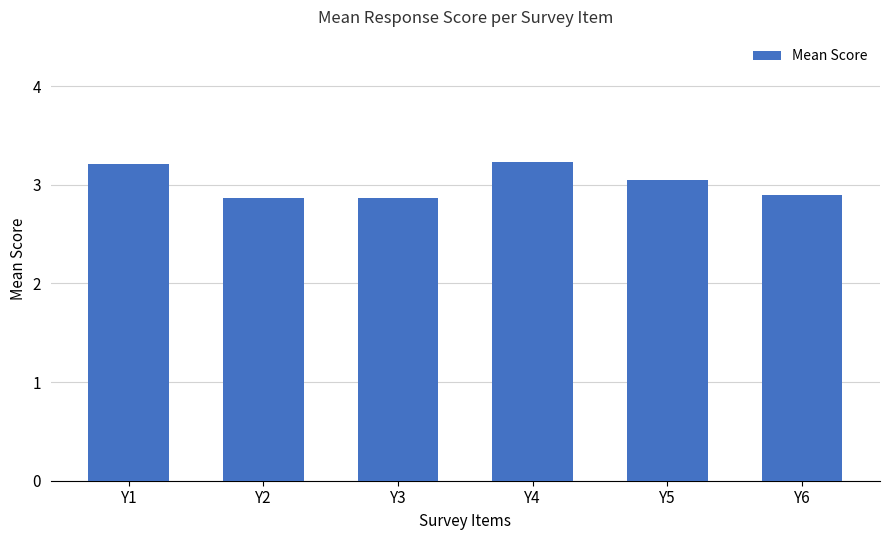

What is the difference between the maximum and minimum values?

0.4